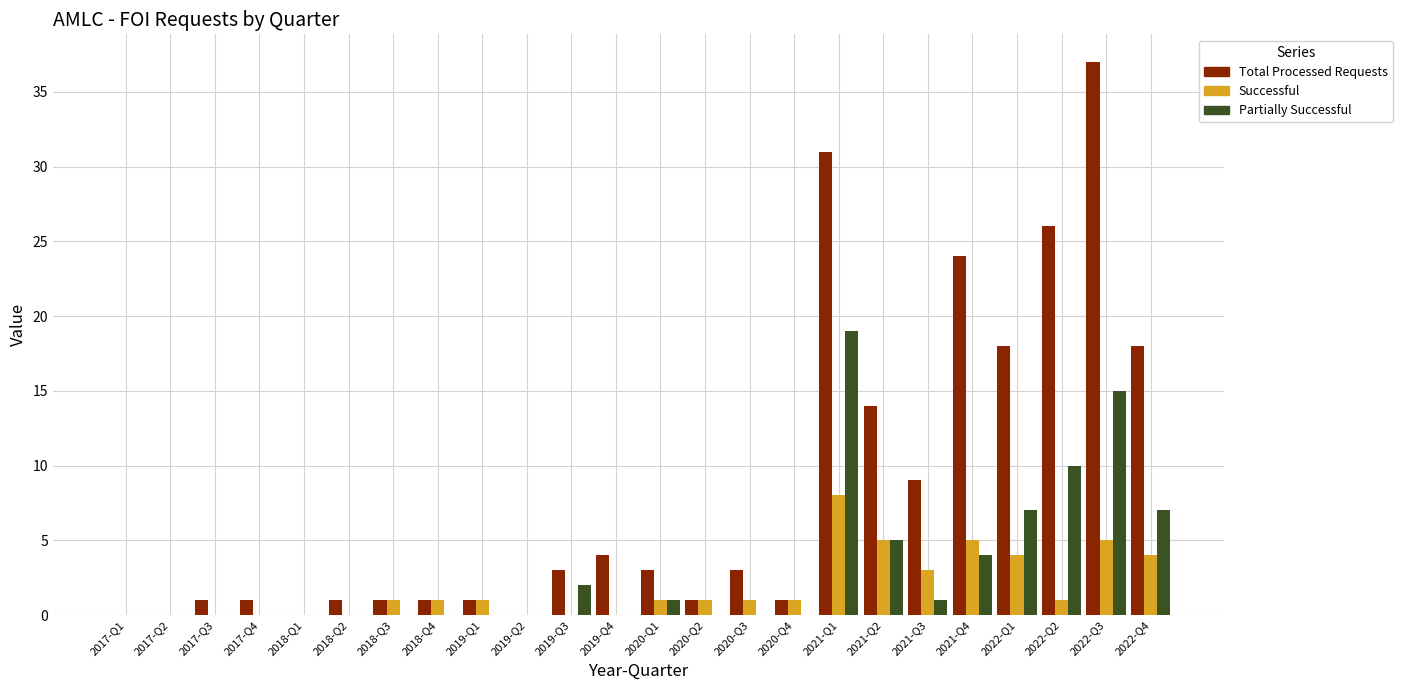

What is the highest value of the Partially Successful series?

19